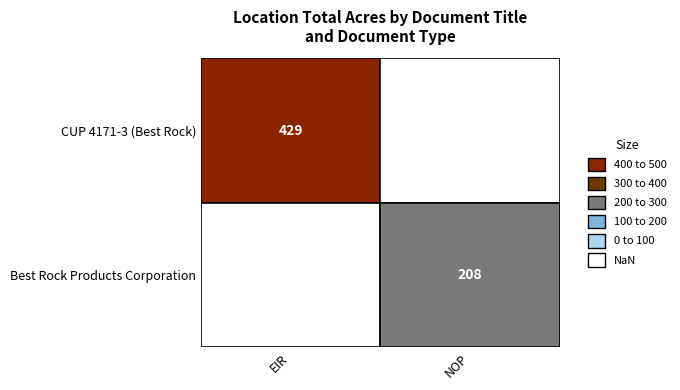

Approximately how many times larger is the value at NOP compared to EIR?

0.5